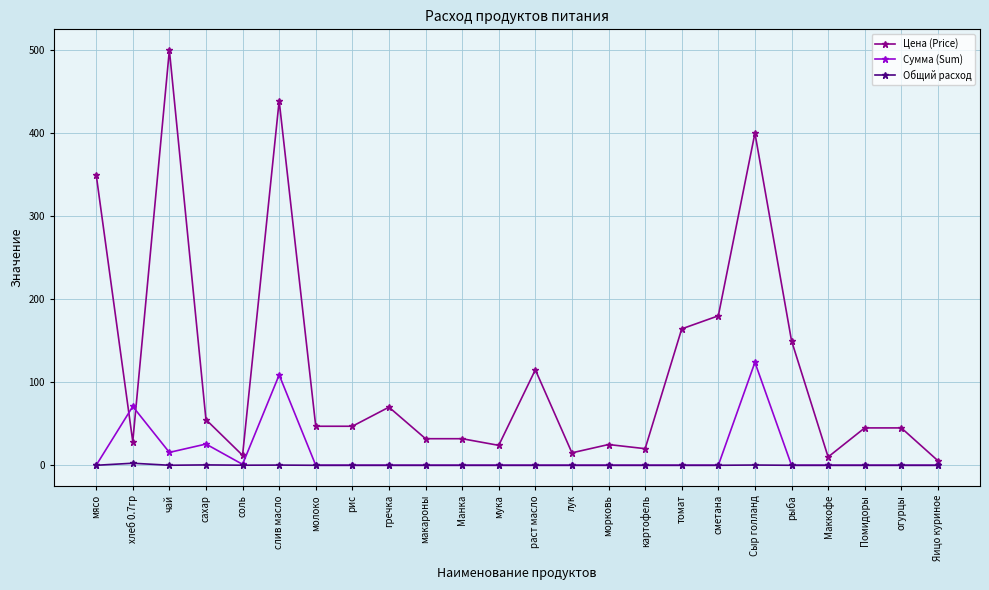

Which series has the largest total across all categories?

Цена (Price)